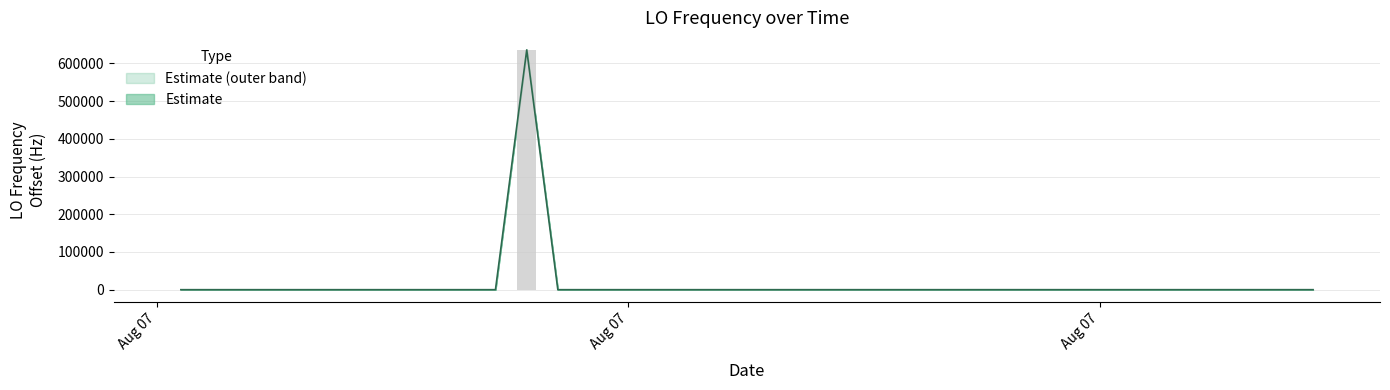

What is the minimum value shown in the chart?

-3.9